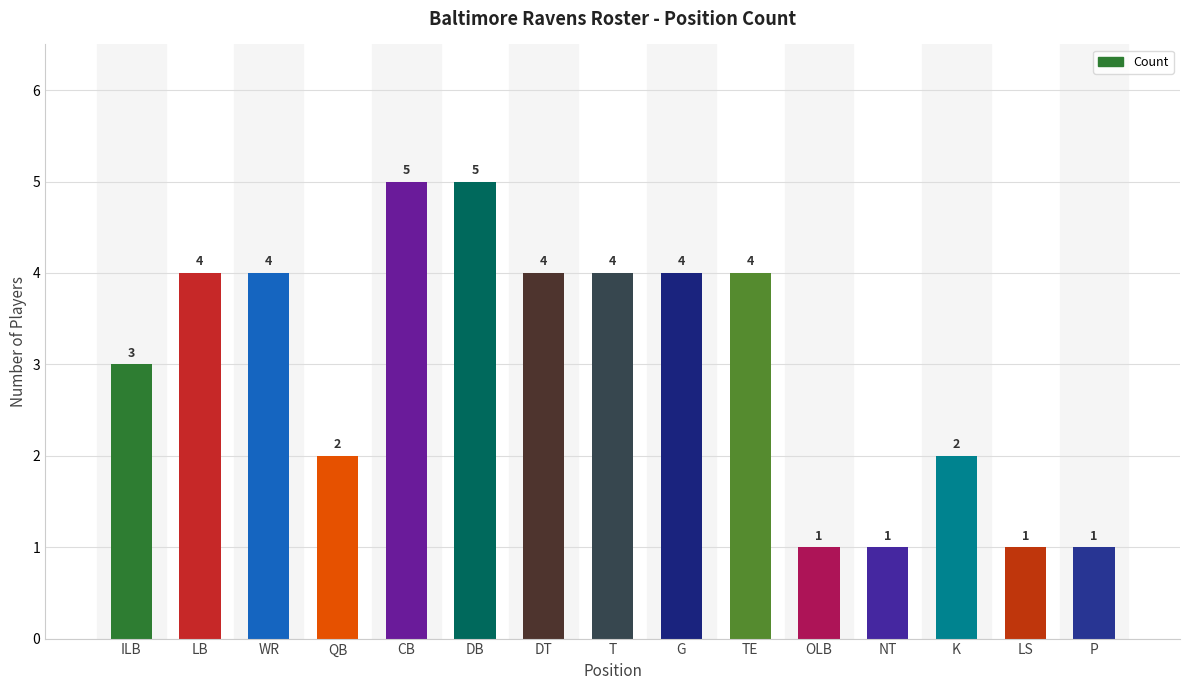

True or false: the data shows 1 at LS.

True